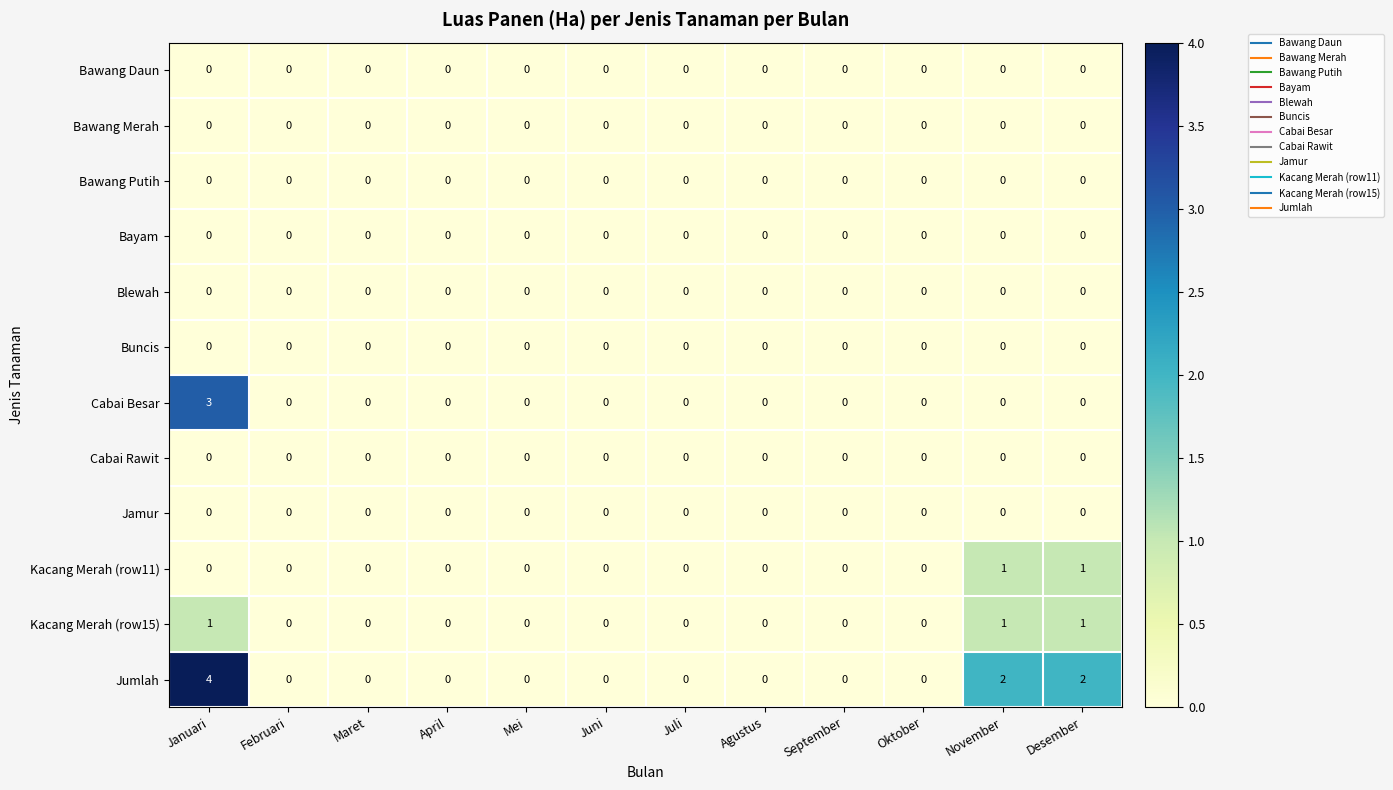

At which category is the sum across all series the highest?

Januari